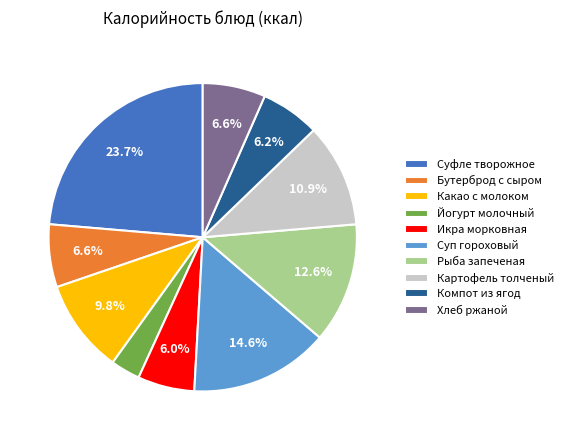

What is the largest slice in the pie chart?

Суфле творожное